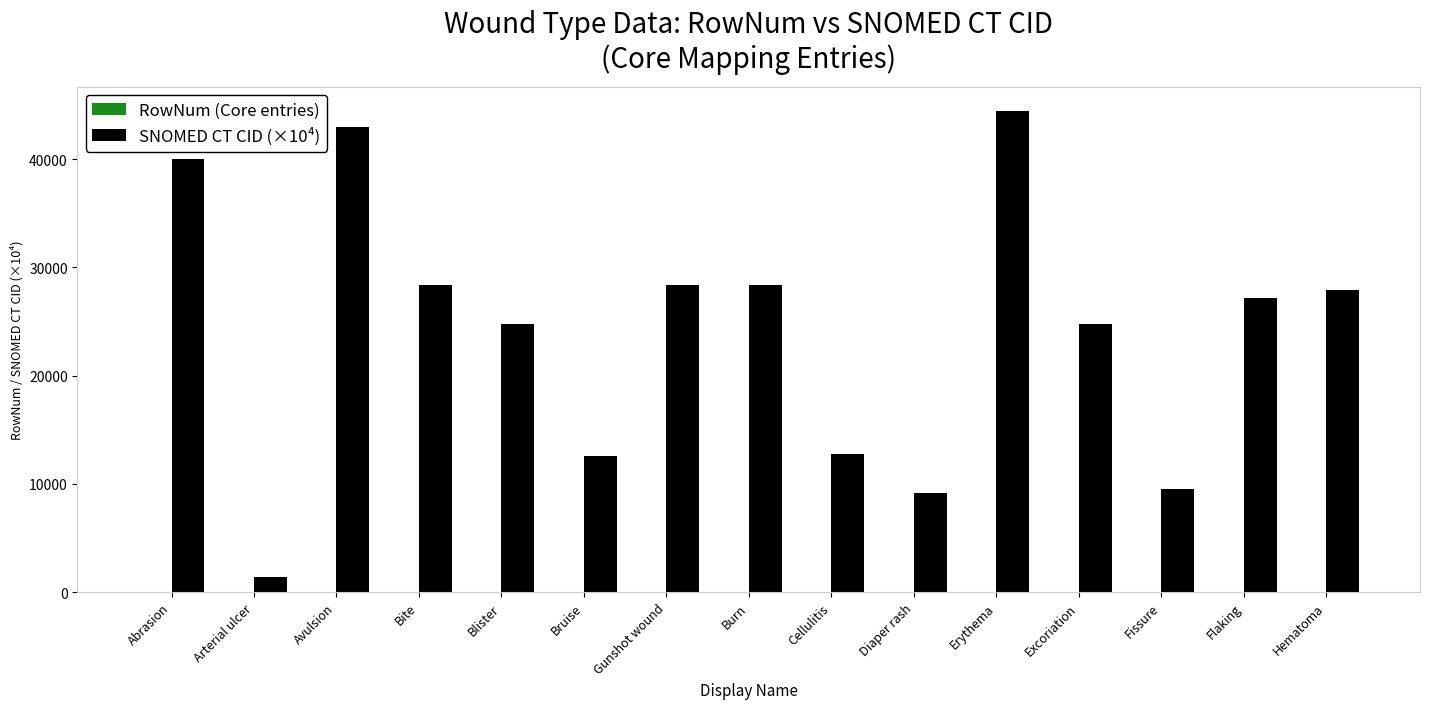

What is the sum of all SNOMED CT CID (×10⁴) values?

362618.0